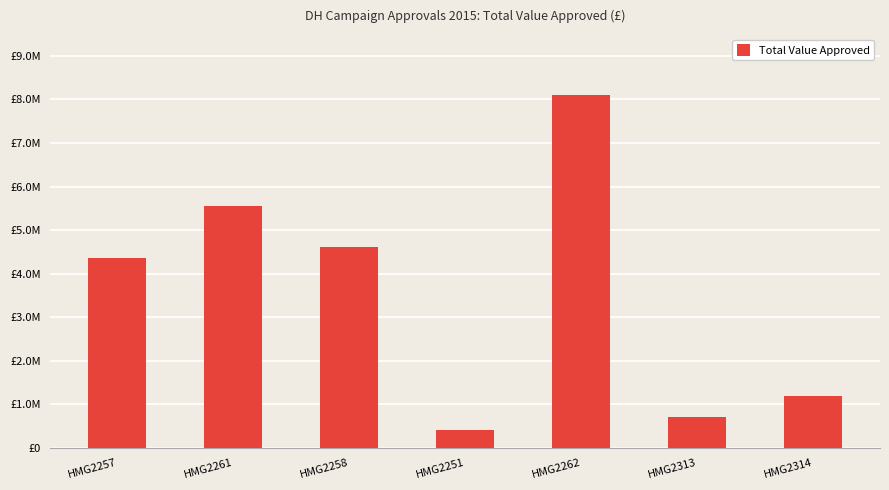

Where does the data first go above 4359667?

HMG2261